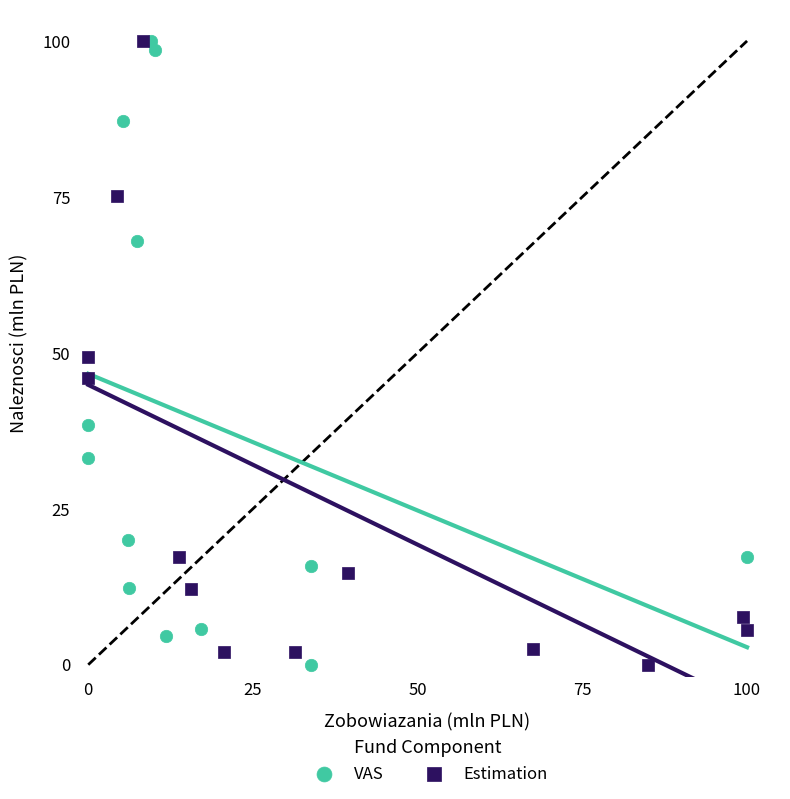

What are all the series names shown in the legend?

VAS, Estimation